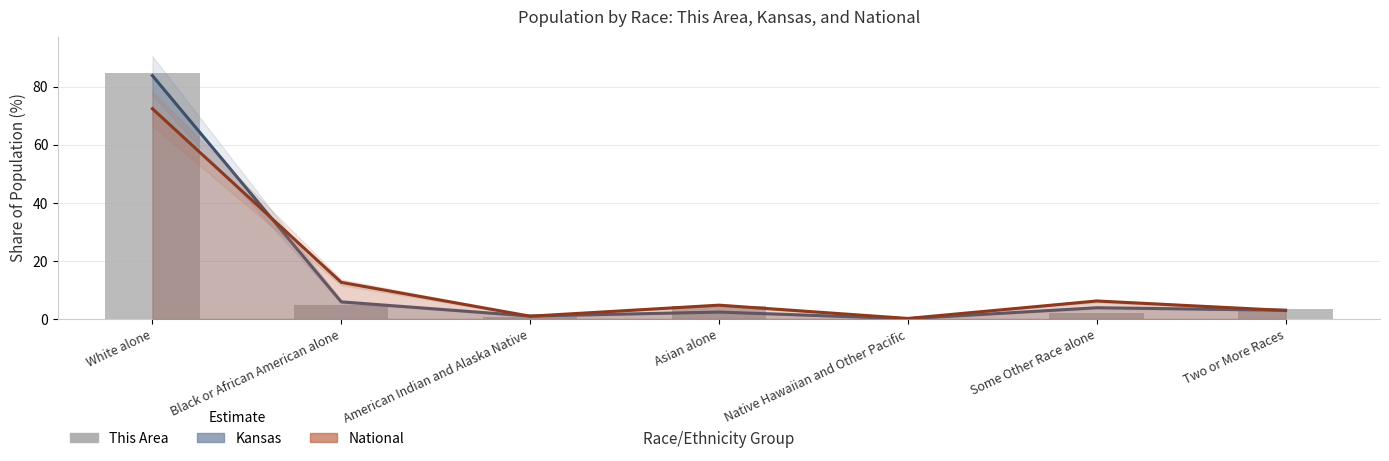

List the labels in order of value, smallest first.

Native Hawaiian and Other Pacific, American Indian and Alaska Native, Some Other Race alone, Two or More Races, Asian alone, Black or African American alone, White alone